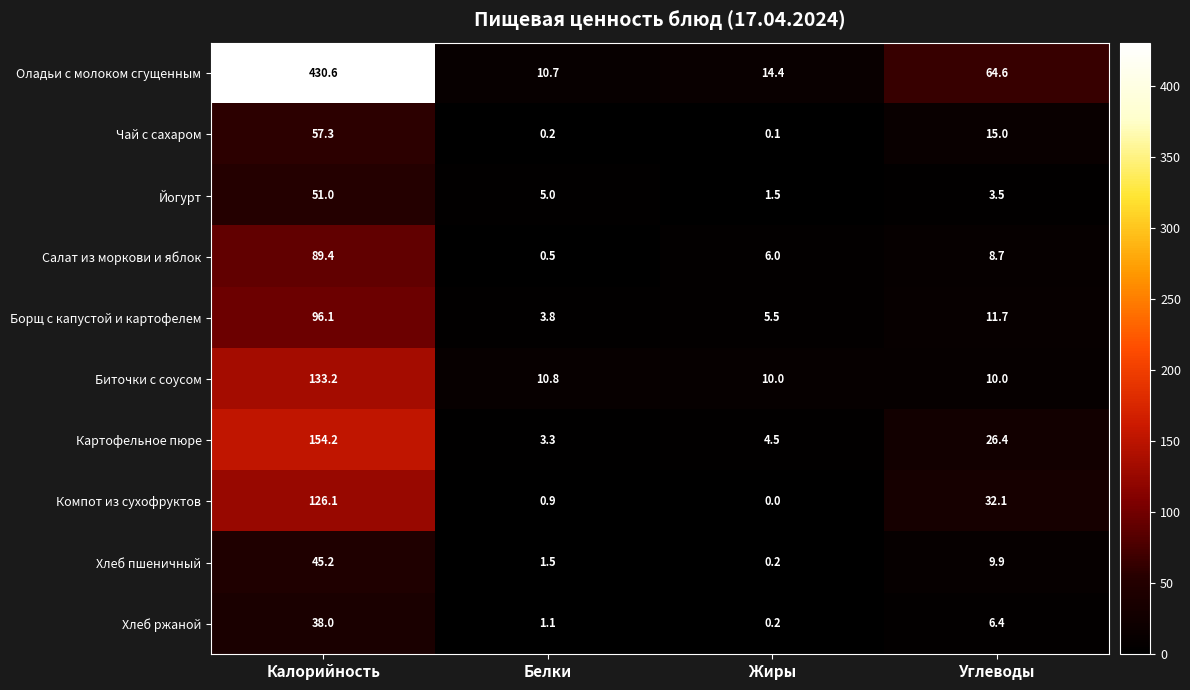

Where is Борщ с капустой и картофелем nearest to the value 49?

Углеводы